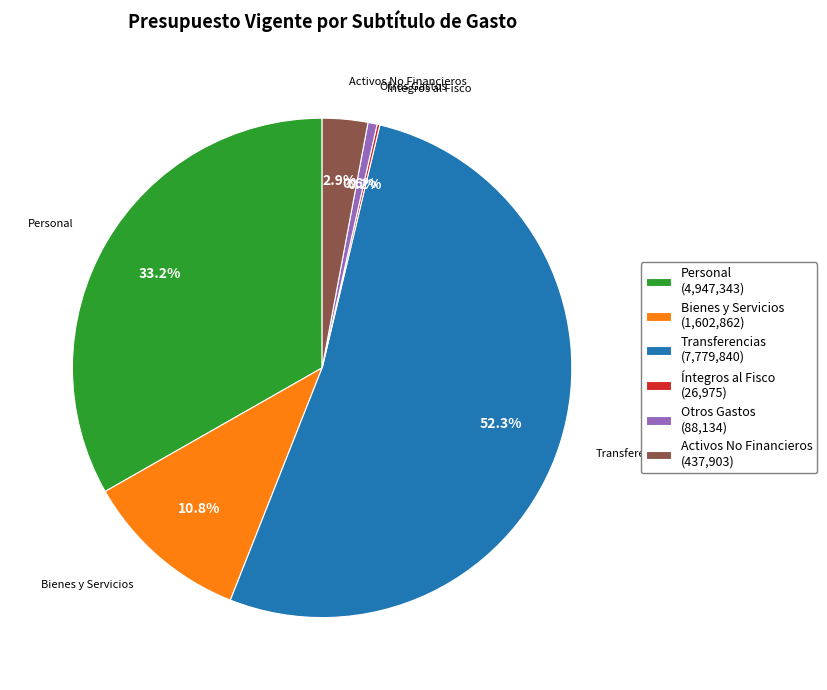

What percentage is NOT represented by Bienes y Servicios (1,602,862)?

89.2%